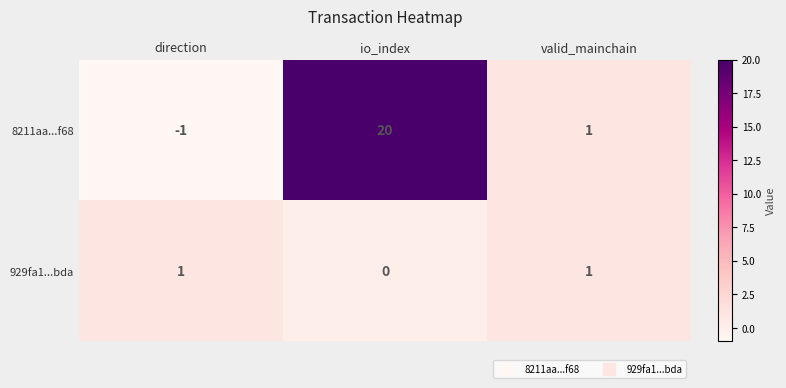

Which label corresponds to the largest value in the chart?

io_index